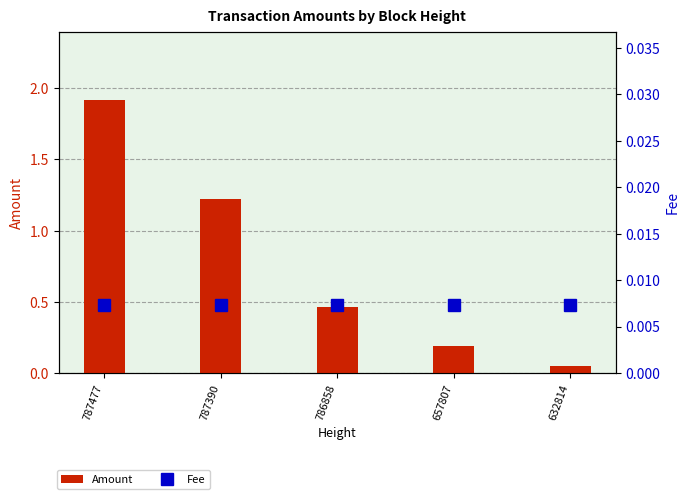

At which category is the sum across all series the highest?

787477